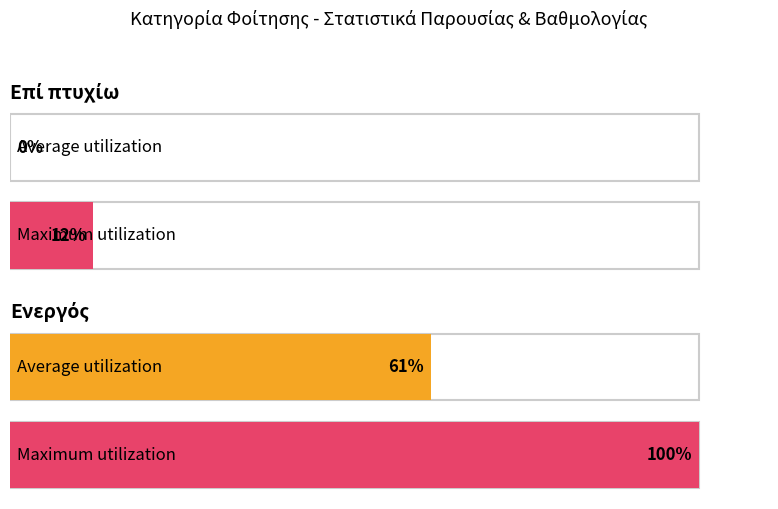

List the series in order of their peak value, highest first.

Maximum utilization, Average utilization